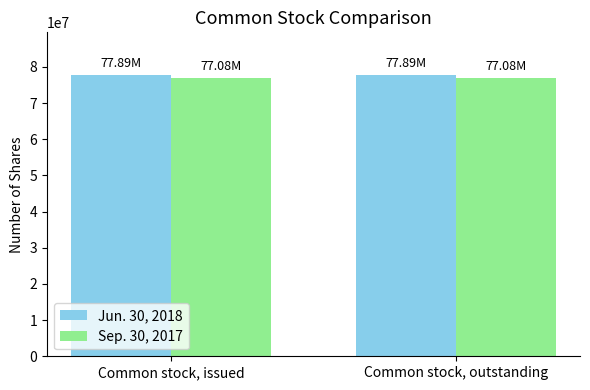

Reading left to right, transcribe all the data shown in this chart.

Jun. 30, 2018: 77895000	77895000
Sep. 30, 2017: 77083000	77083000